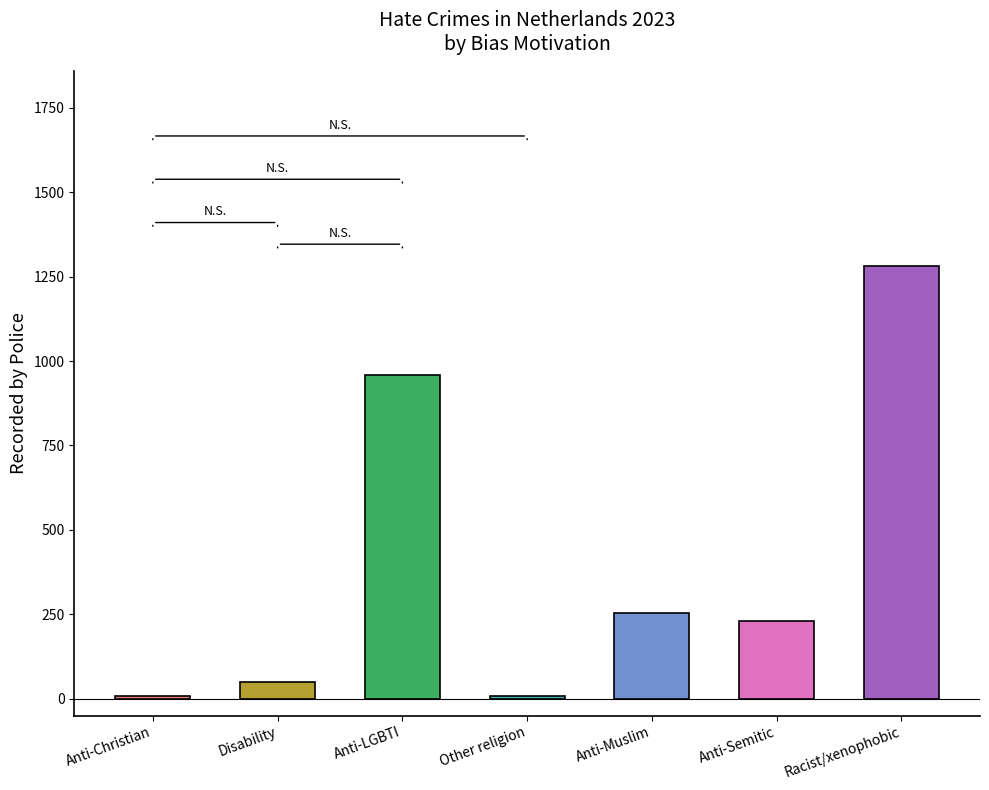

What is the sum of all values?

2794